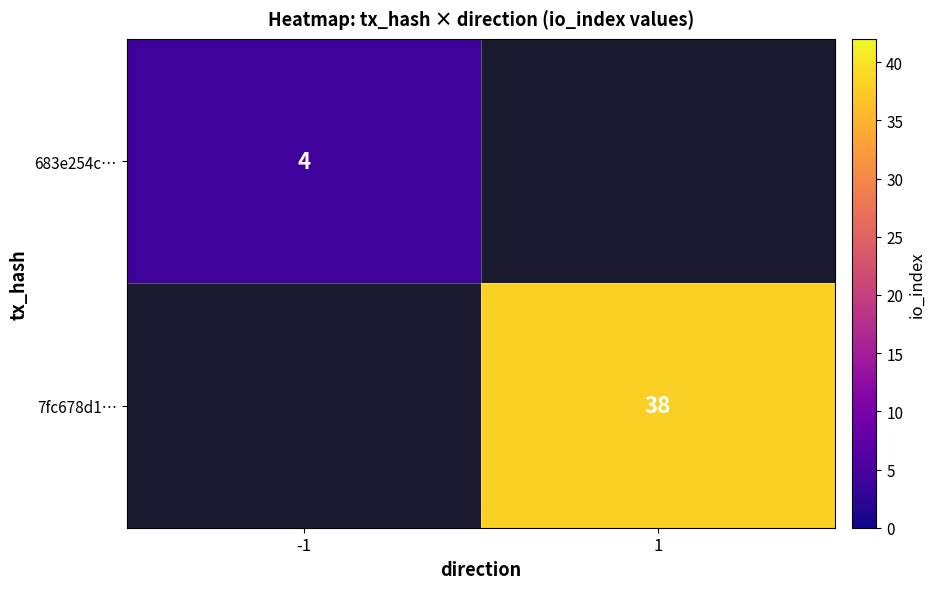

The value of 683e254c… at -1 is 4. True or false?

True